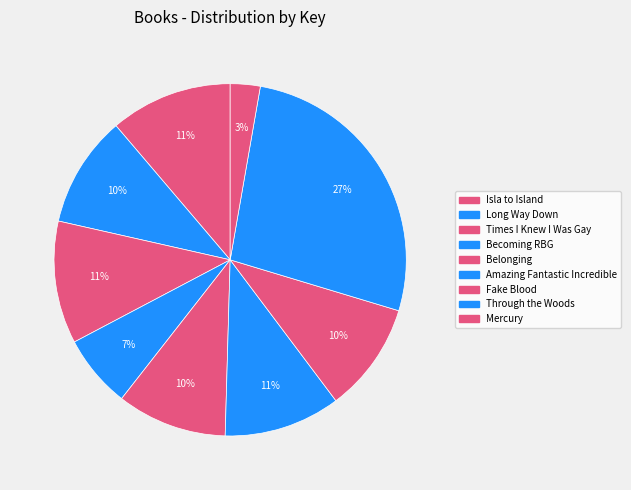

Rank the categories by value from lowest to highest.

Mercury, Becoming RBG, Fake Blood, Belonging, Long Way Down, Amazing Fantastic Incredible, Isla to Island, Times I Knew I Was Gay, Through the Woods